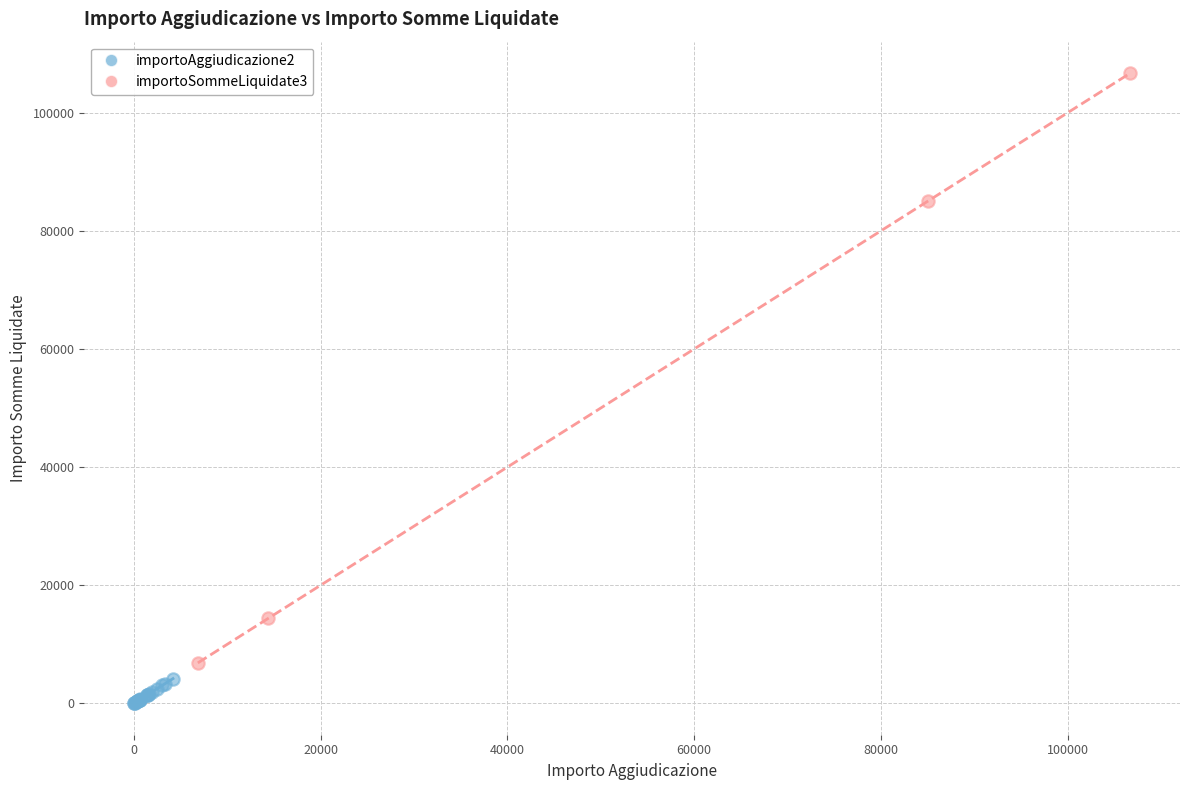

What are all the series names shown in the legend?

importoAggiudicazione2, importoSommeLiquidate3